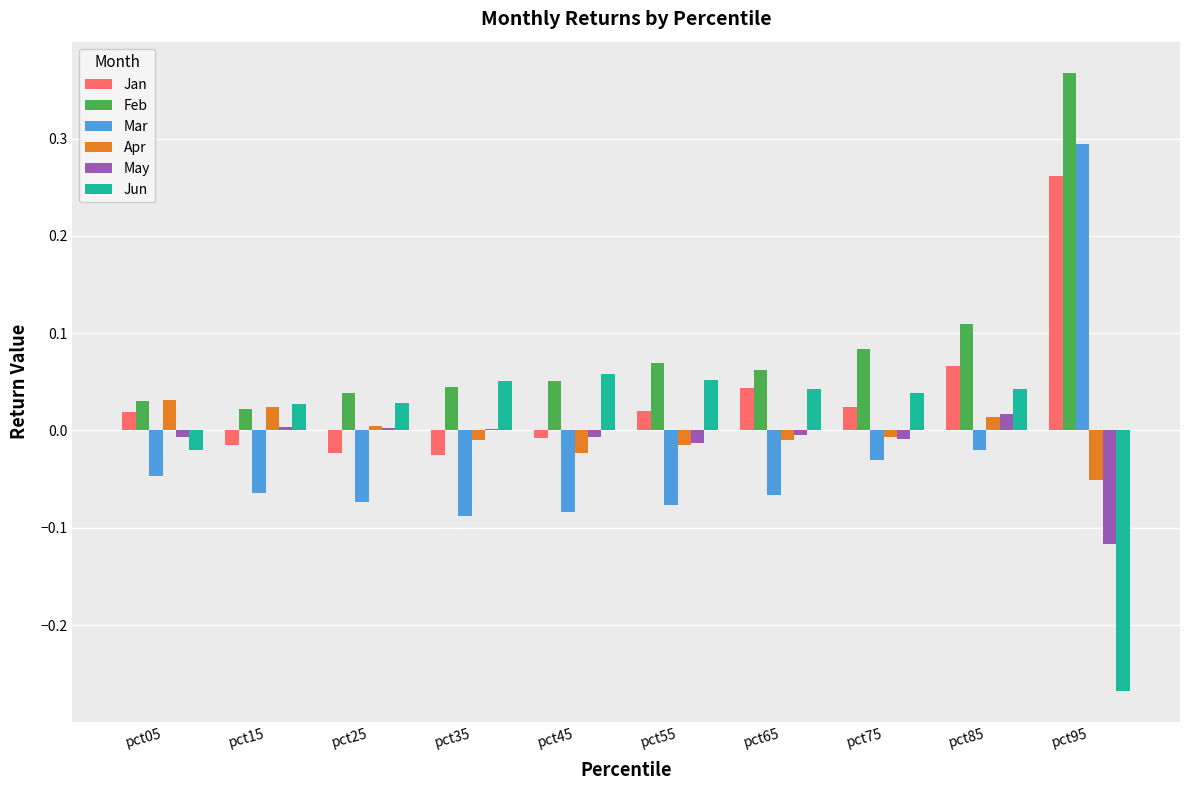

How many distinct data groups are displayed?

6